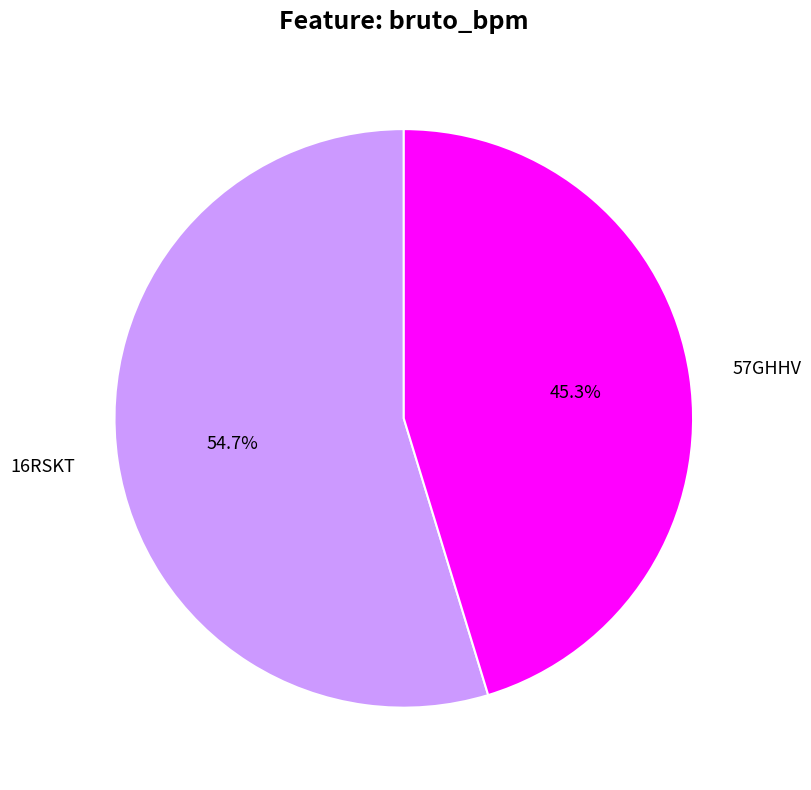

The 57GHHV slice represents 35% of the pie. True or false?

False